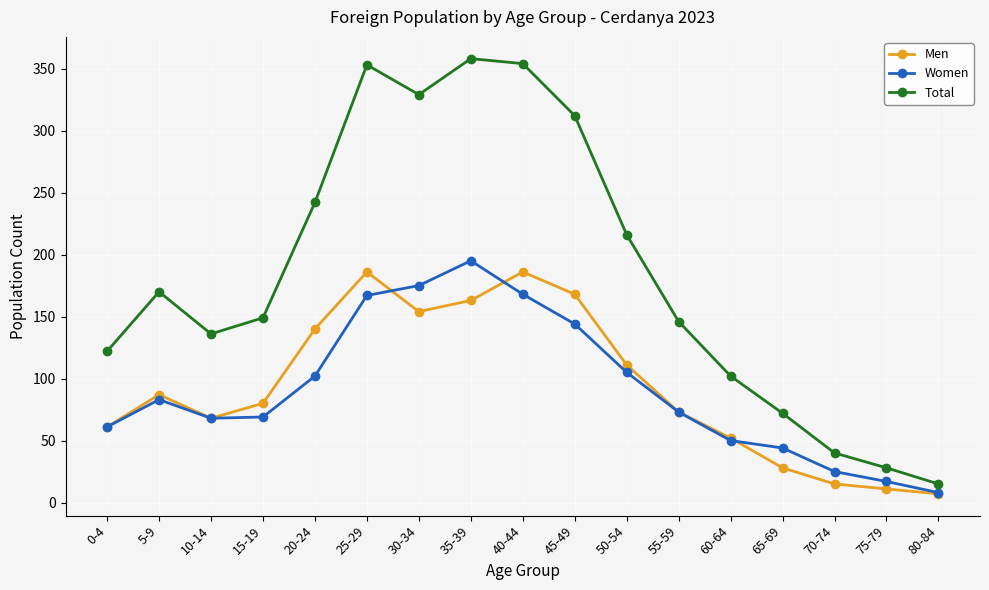

The value of Men at 70-74 is 15. True or false?

True